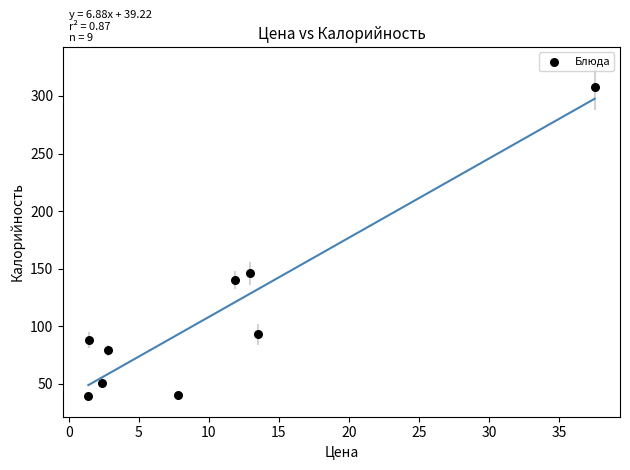

What Y value in the scatter plot is closest to 173?

146